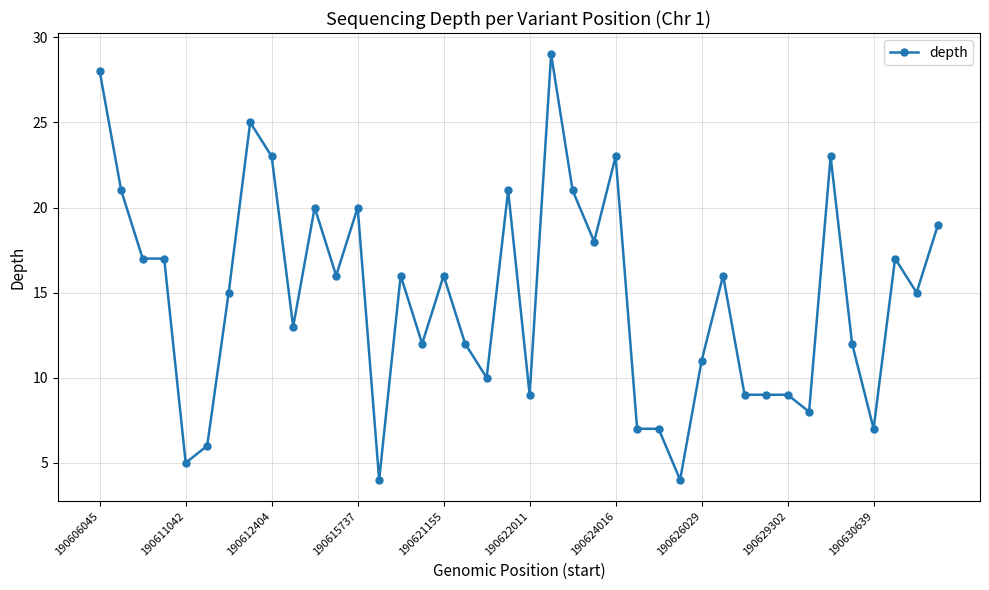

What is the value of the 1st point from the left?

28